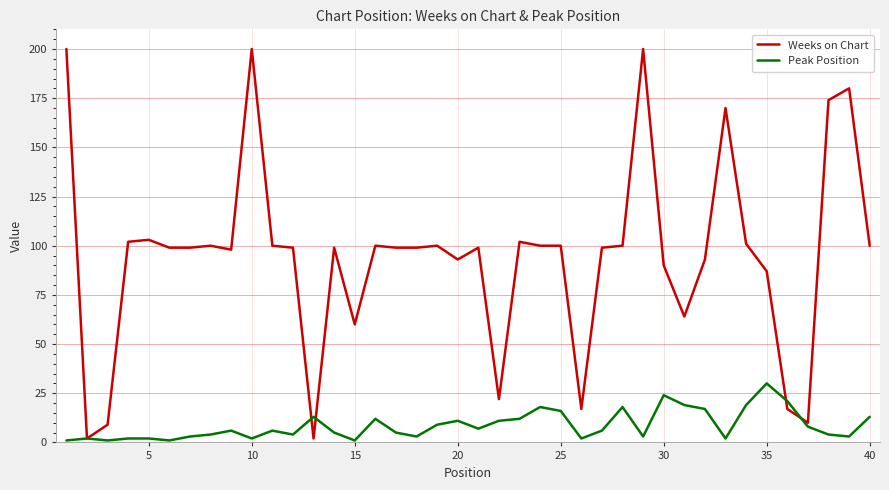

Which series has the largest range (max minus min)?

Weeks on Chart